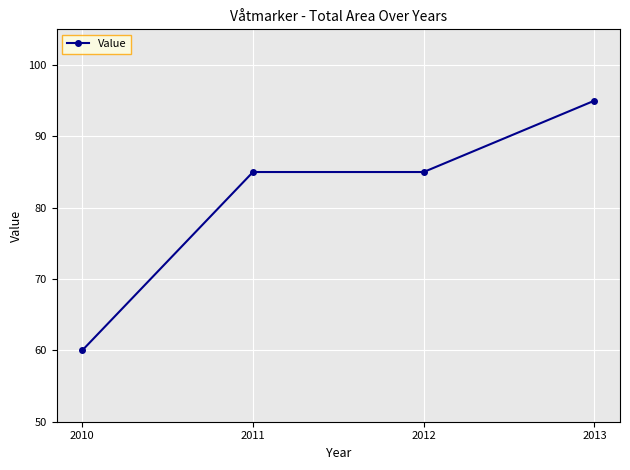

Count the number of data series in this chart.

1